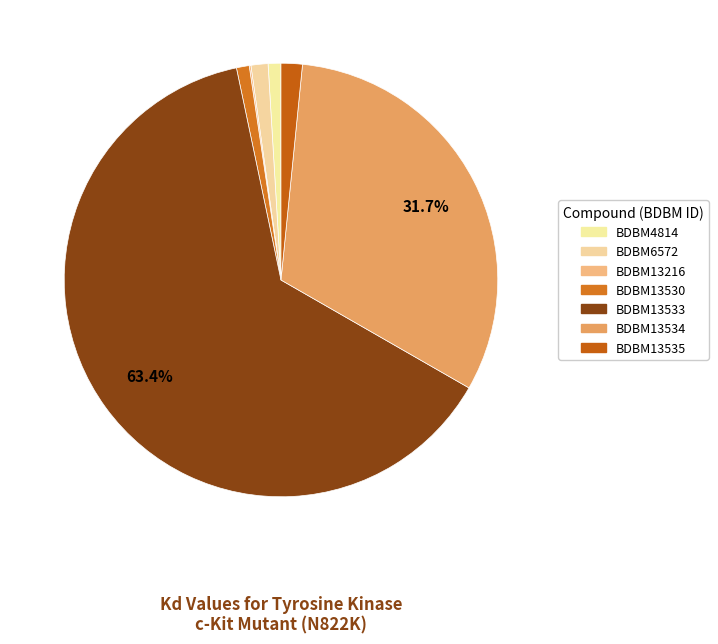

What is the total percentage of BDBM13533 and BDBM13530?

64.4%